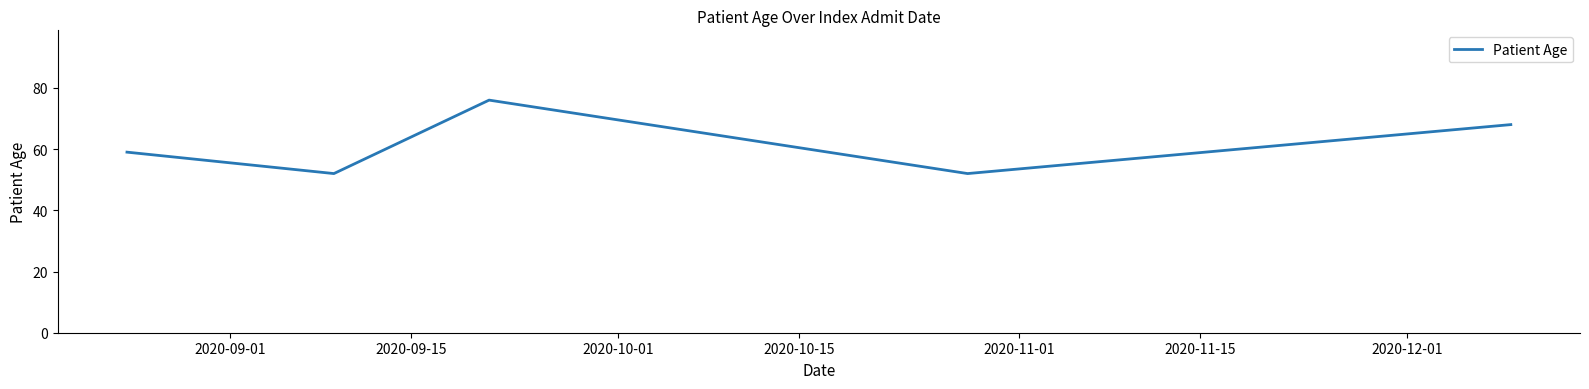

What is the difference between the second highest and second lowest values?

16